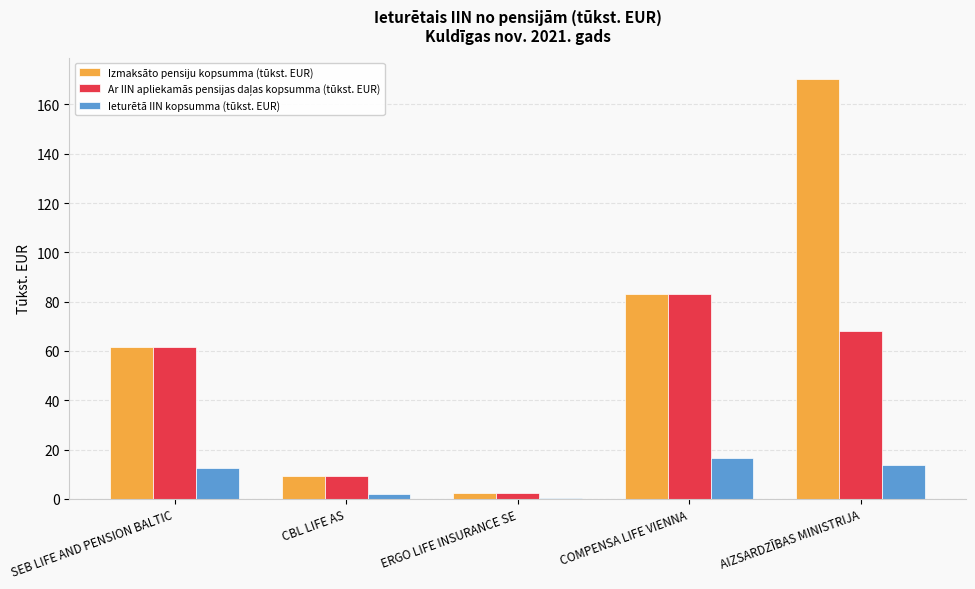

At which category is the sum across all series the highest?

AIZSARDZĪBAS MINISTRIJA